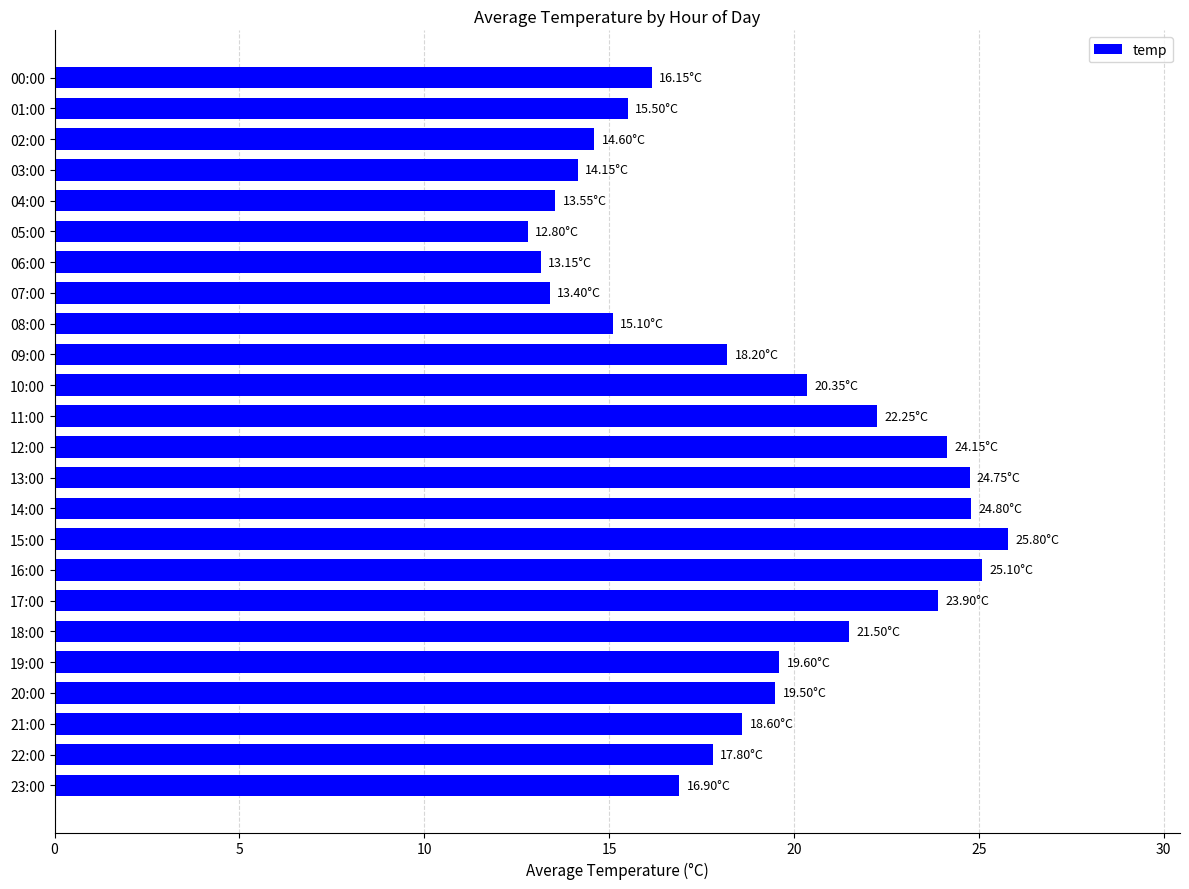

What is the change in value from 16:00 to 22:00?

-7.3